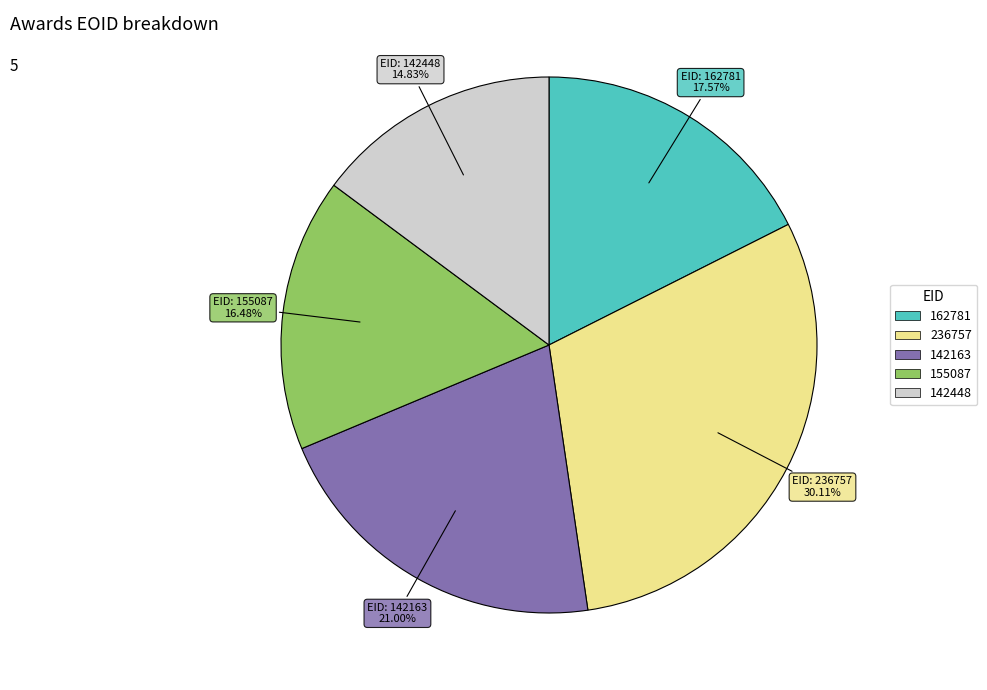

What is the ratio of the value at 142163 to the value at 162781?

1.2